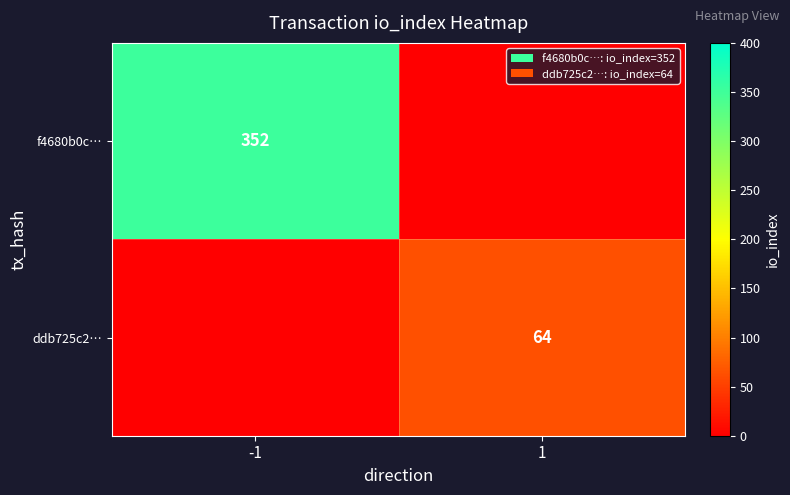

What is the spread (max minus min) of values at -1?

352